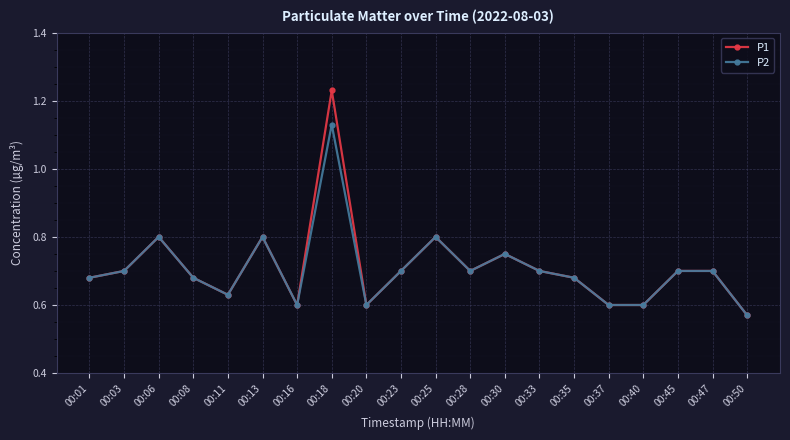

What are all the series names shown in the legend?

P1, P2